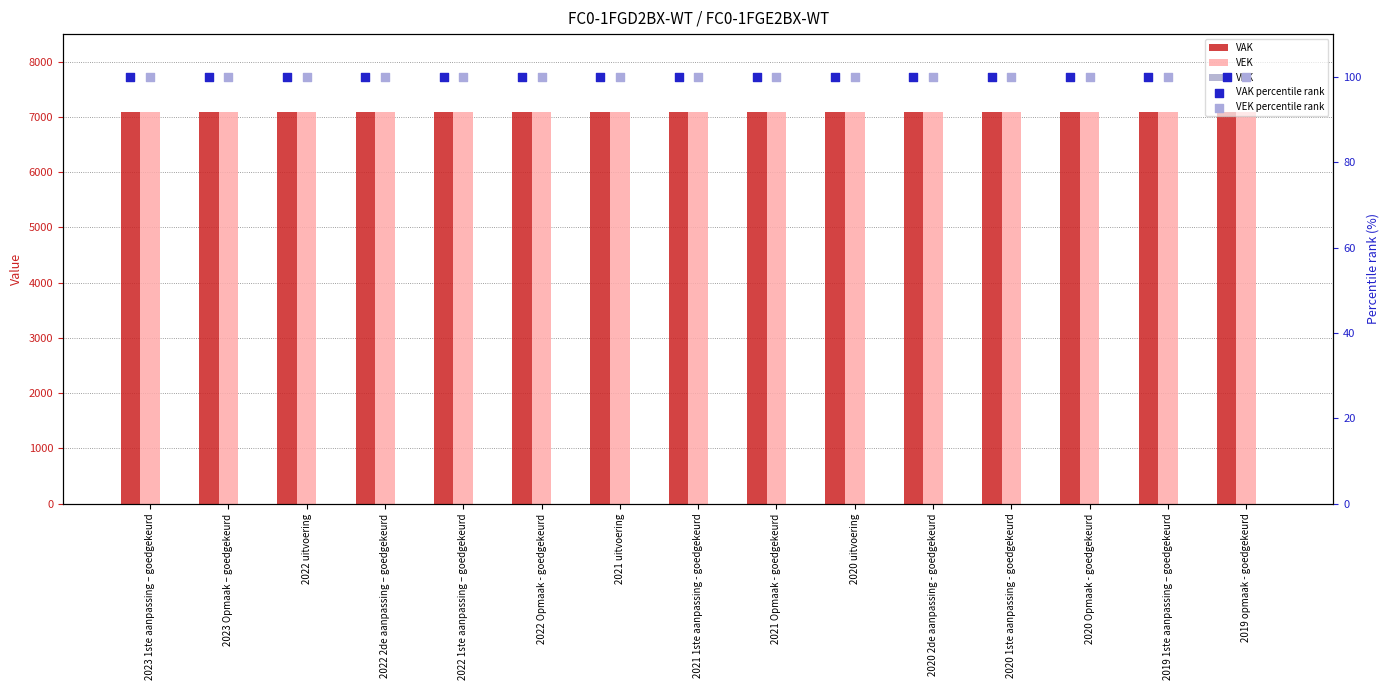

Which series has the largest total across all categories?

VAK